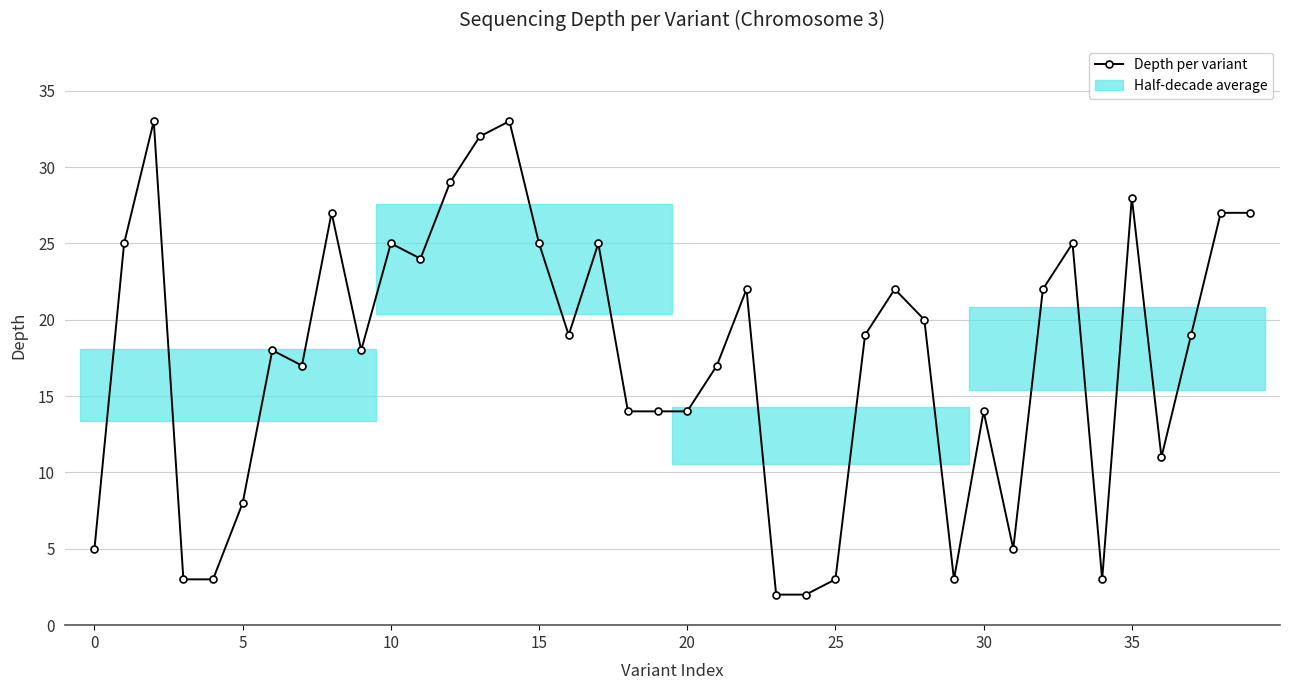

Does the chart have visible grid lines?

Yes